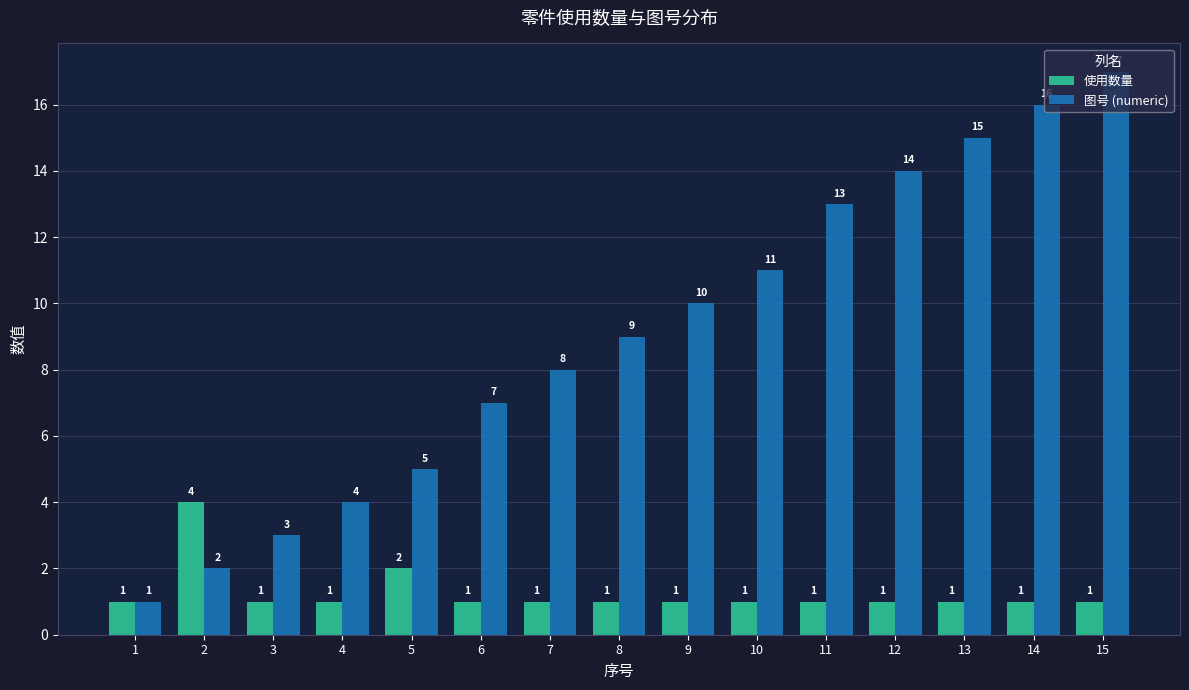

Does the chart contain any negative values?

No